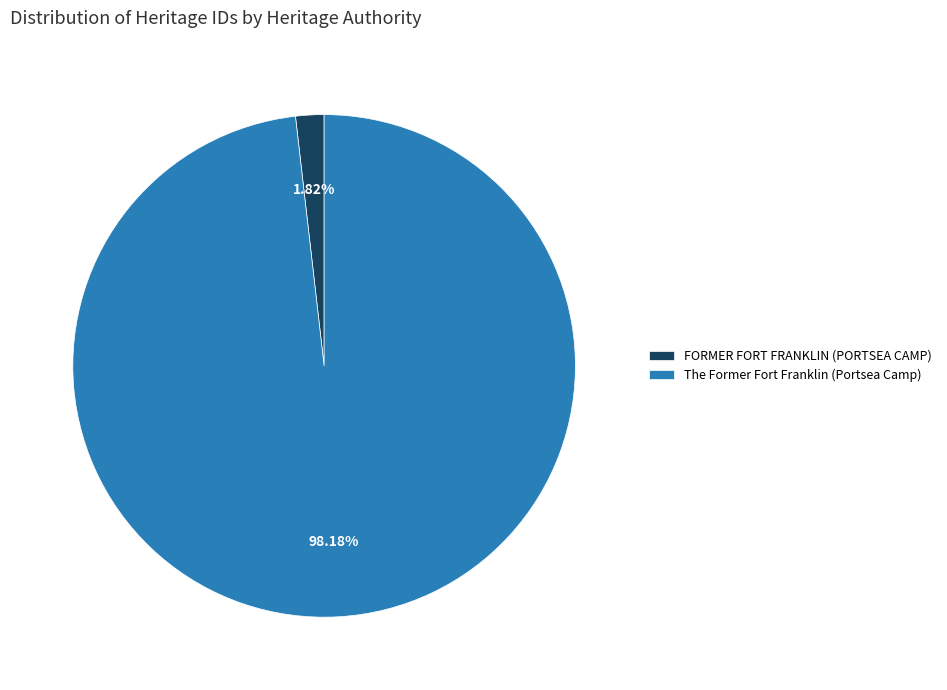

To the nearest percent, what is the average slice percentage?

50%